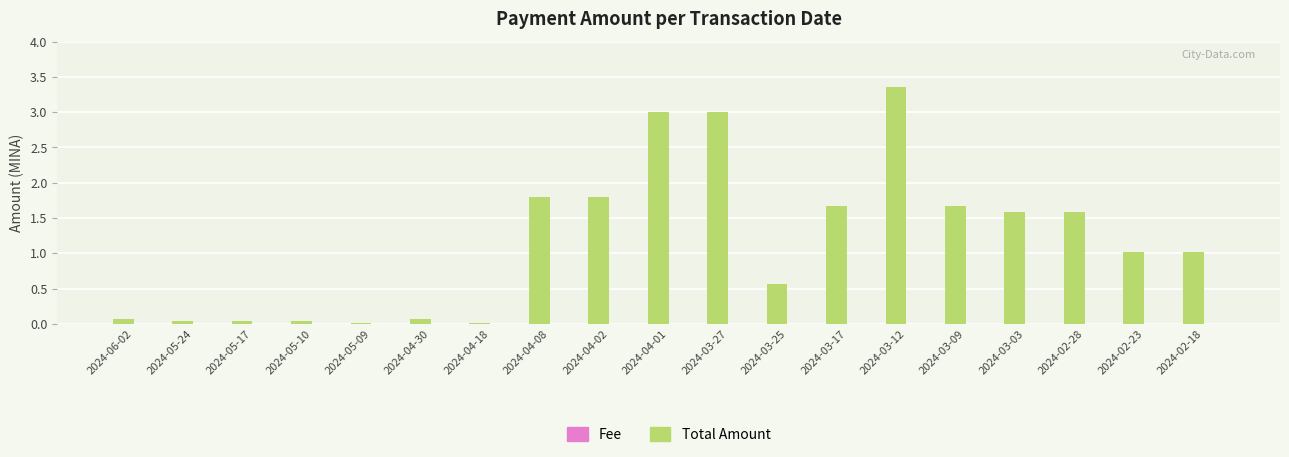

Is it true that Total Amount equals 0.0 at 2024-05-24?

True